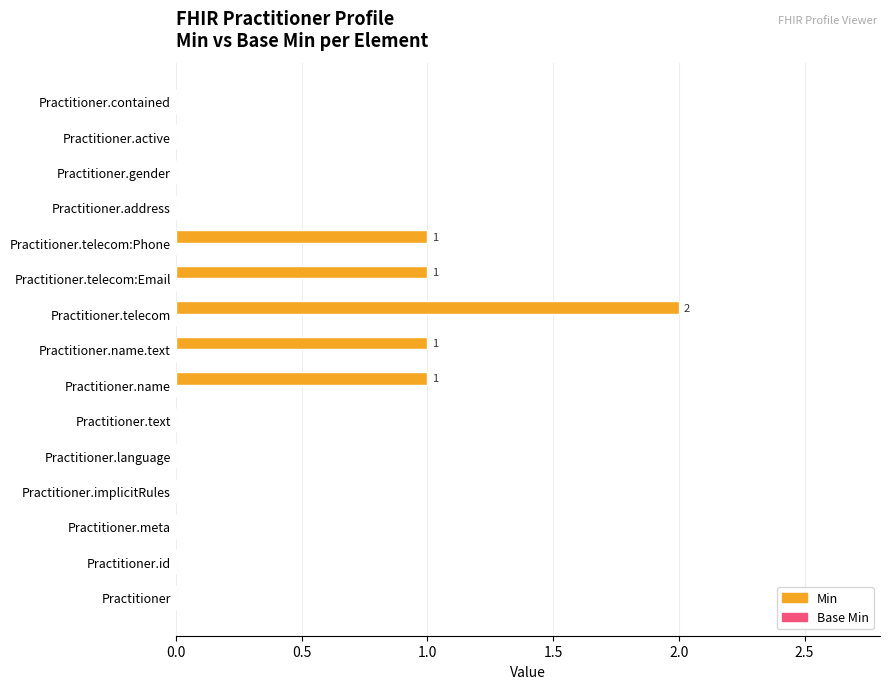

What is the sum of all values?

6